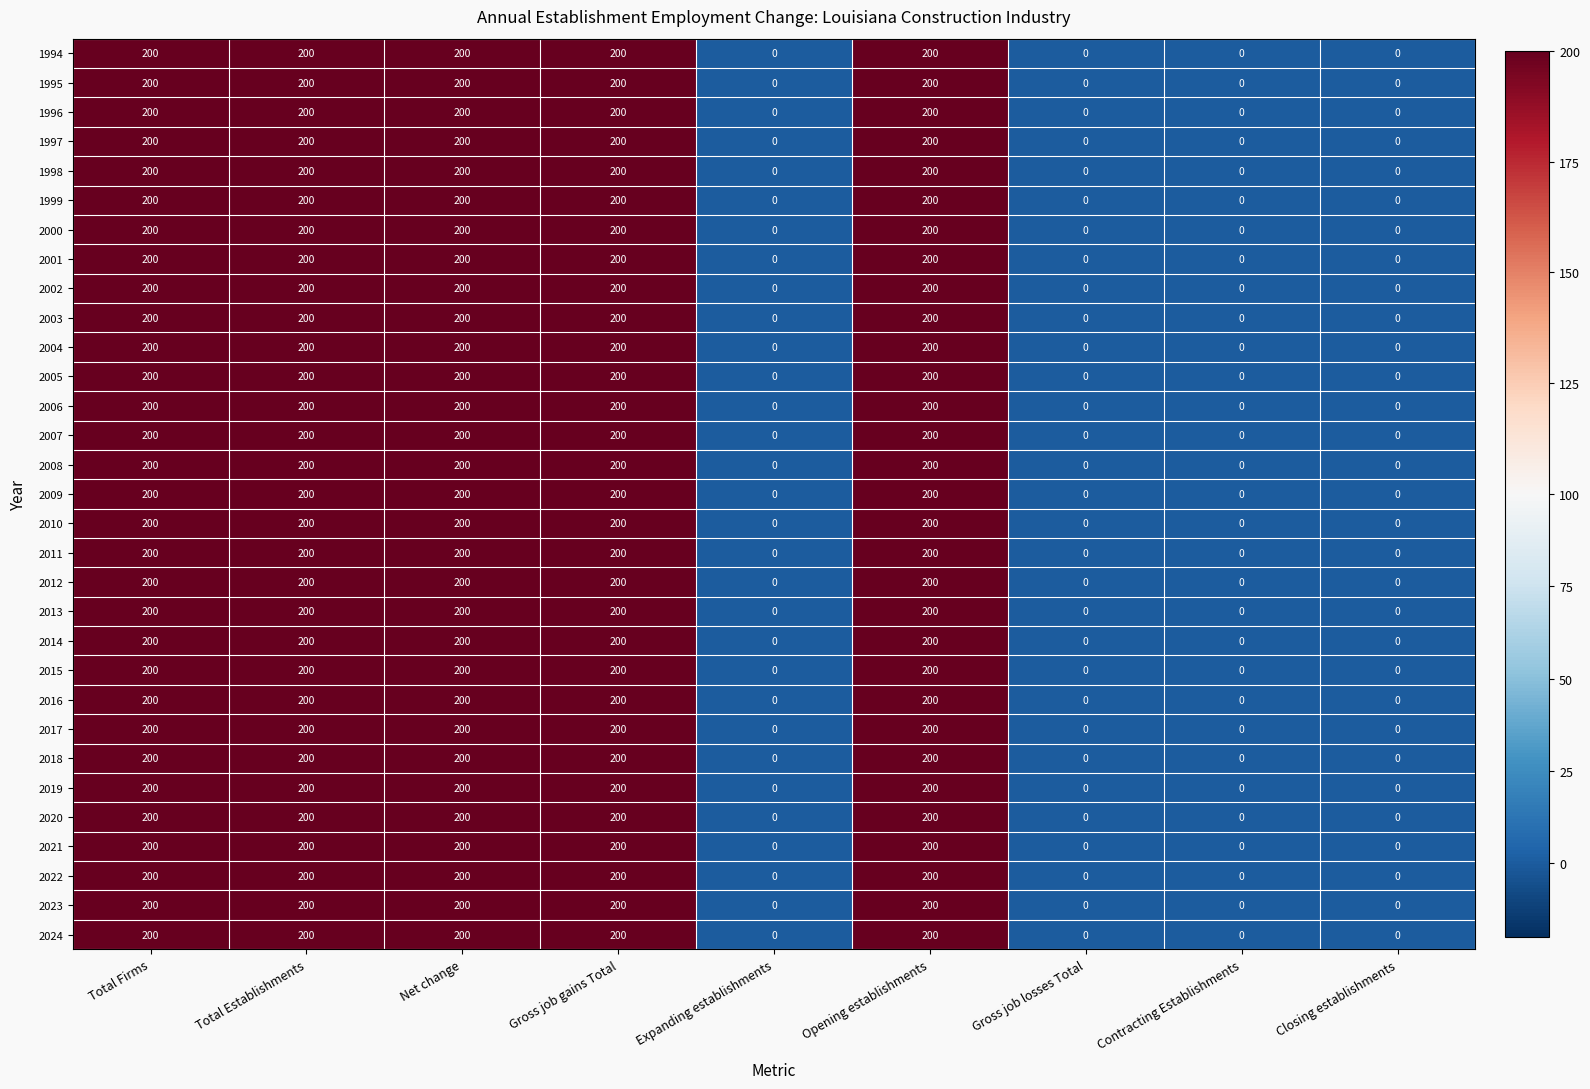

Is it true that 2000 equals 106 at Expanding establishments?

False